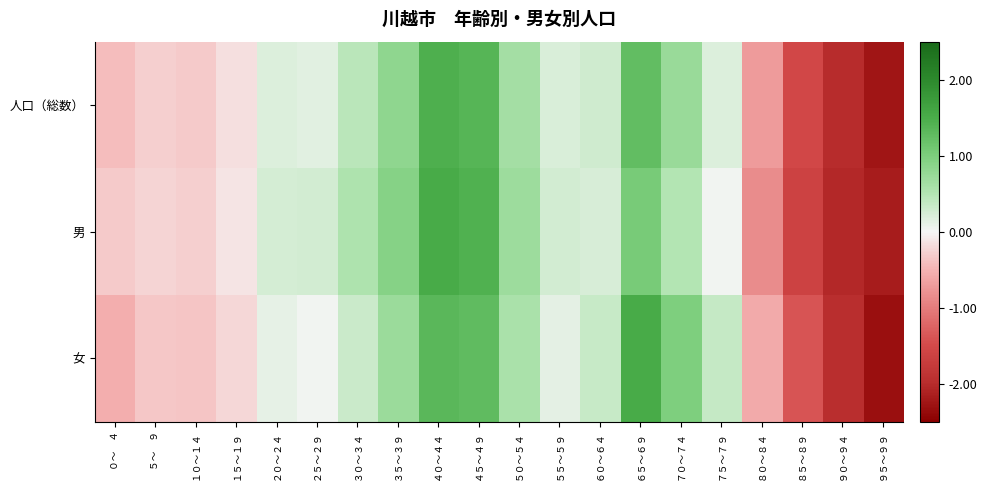

Rank the series by their maximum value, from lowest to highest.

人口（総数）, 女, 男